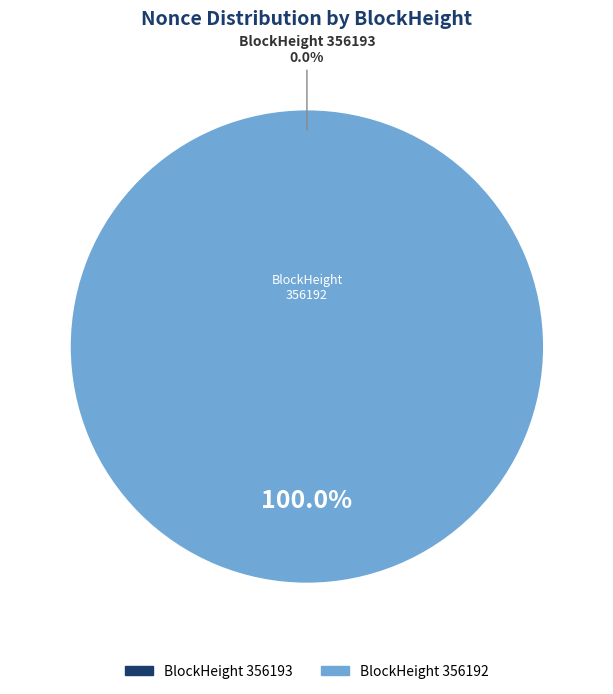

Which has a higher value, 356193 or 356192?

356192